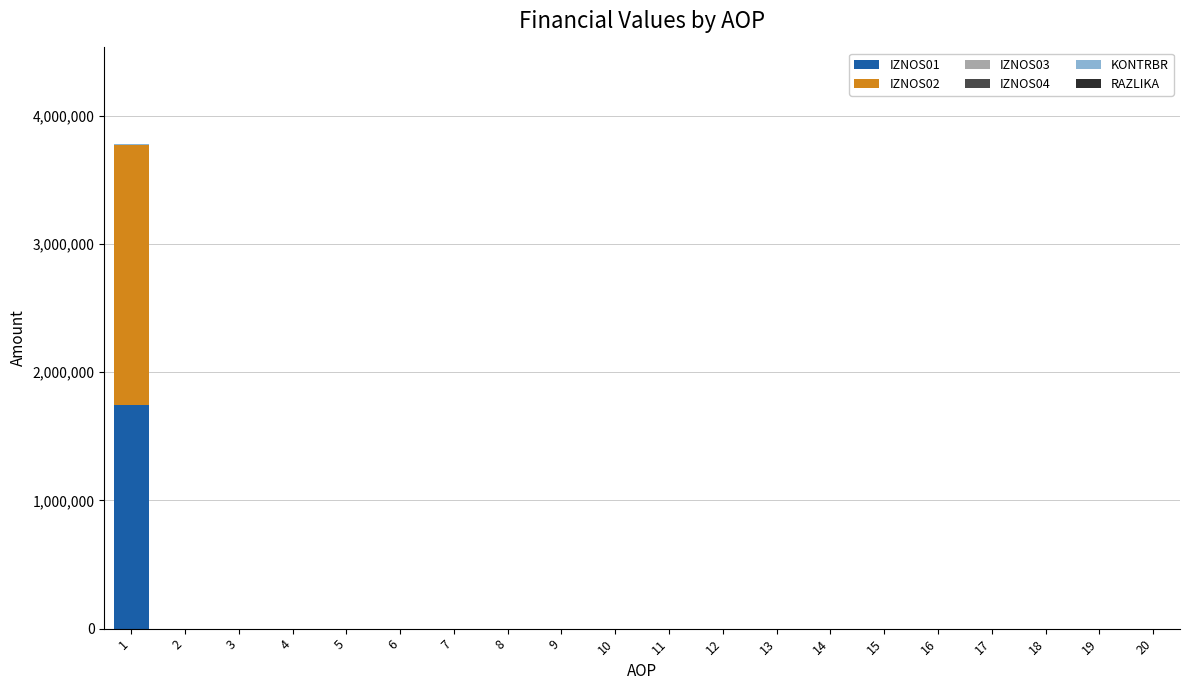

Rank the series at 7 from lowest to highest value.

IZNOS01, IZNOS02, IZNOS03, IZNOS04, KONTRBR, RAZLIKA